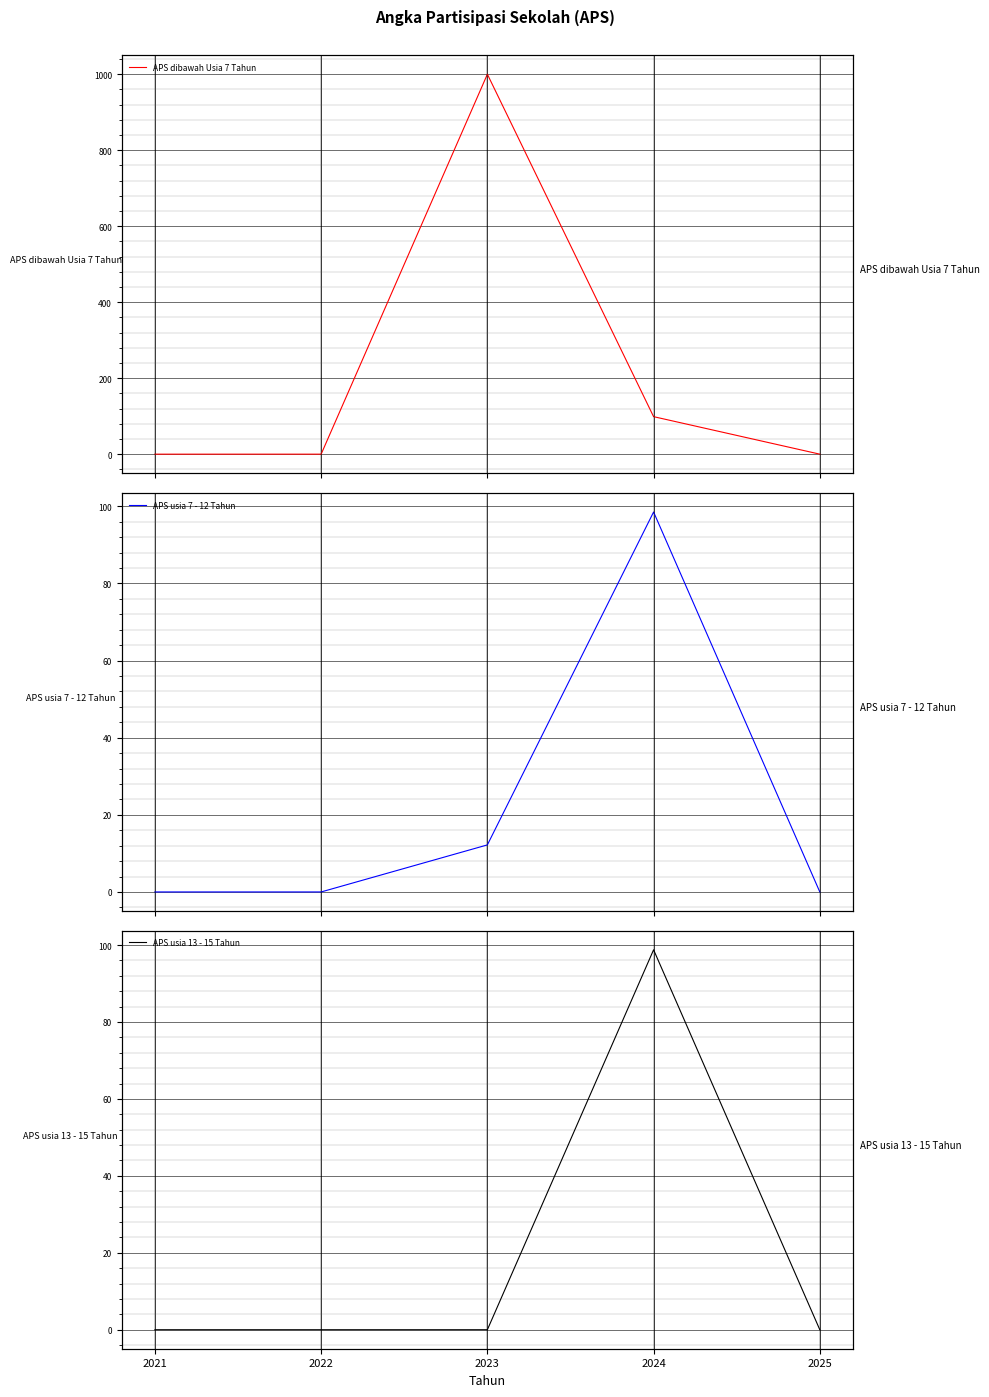

Count the number of categories in the chart.

5